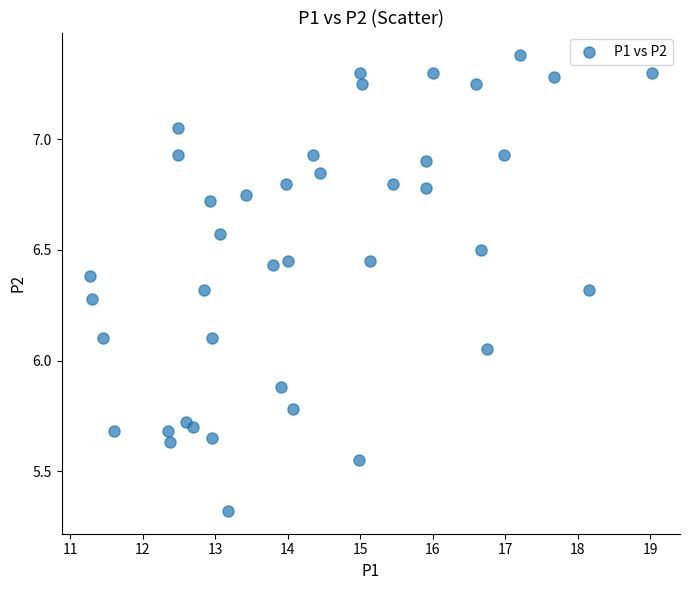

What is the range of X values (max minus min)?

7.8